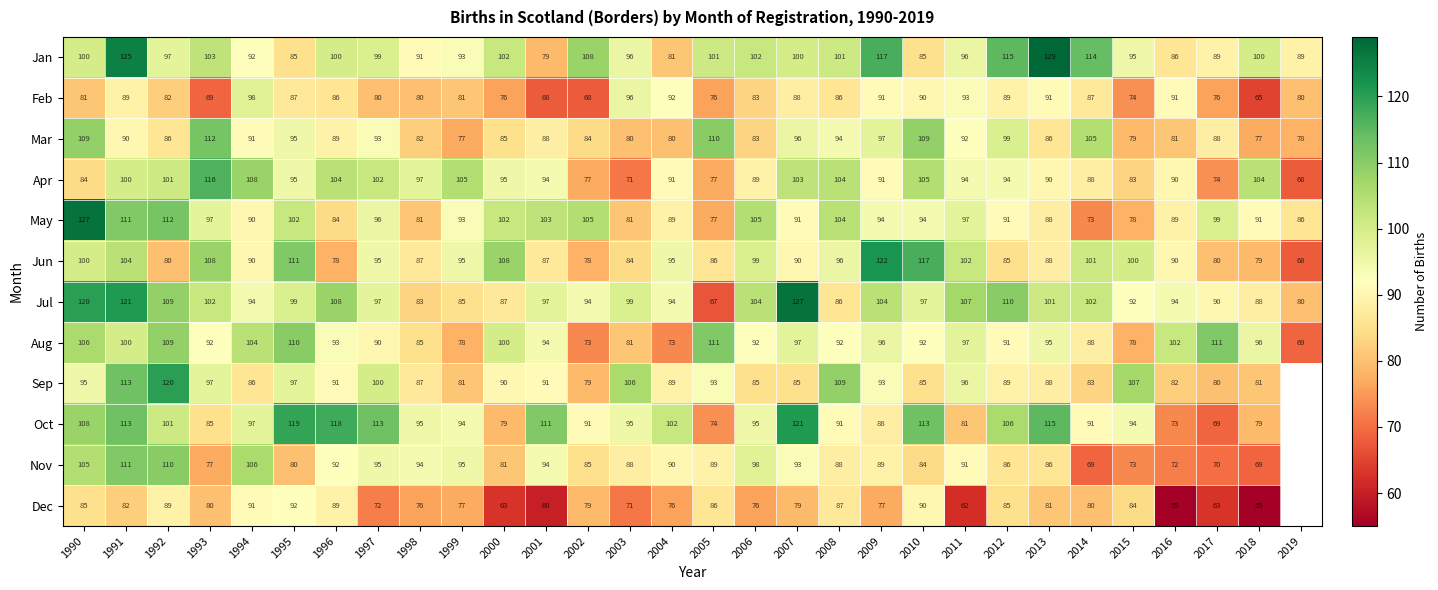

Is it true that Oct equals 51.7 at 2015?

False